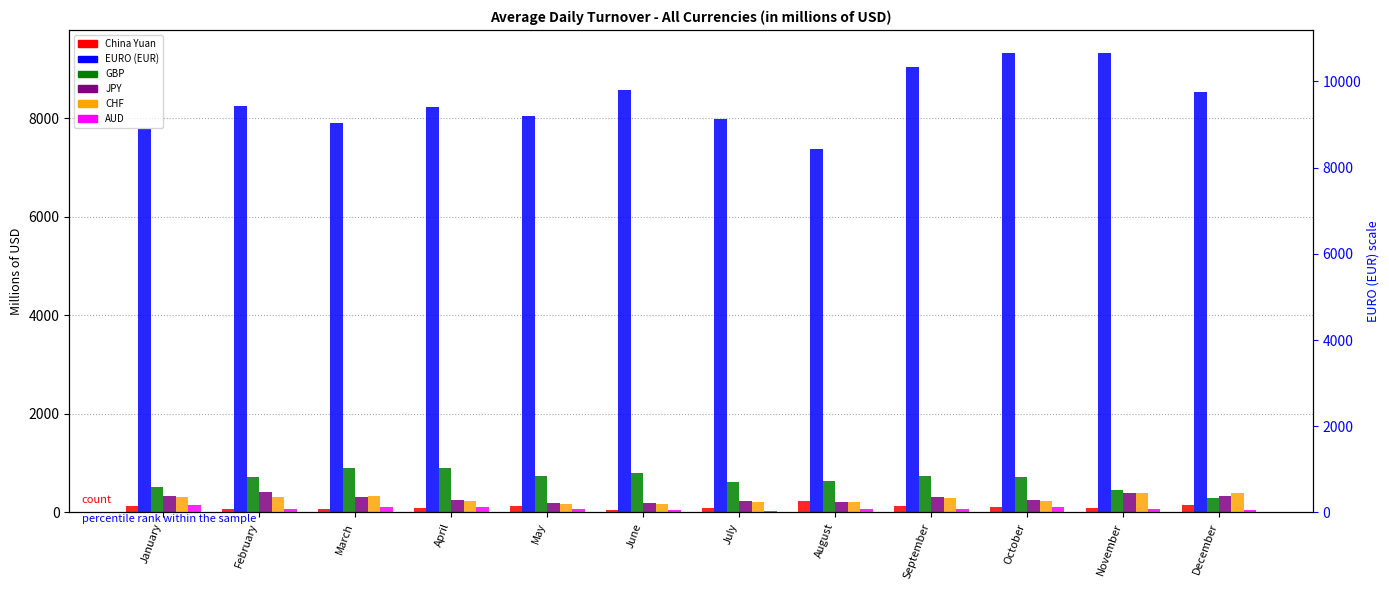

What is the difference between the maximum and second lowest values in the CHF series?

214.8